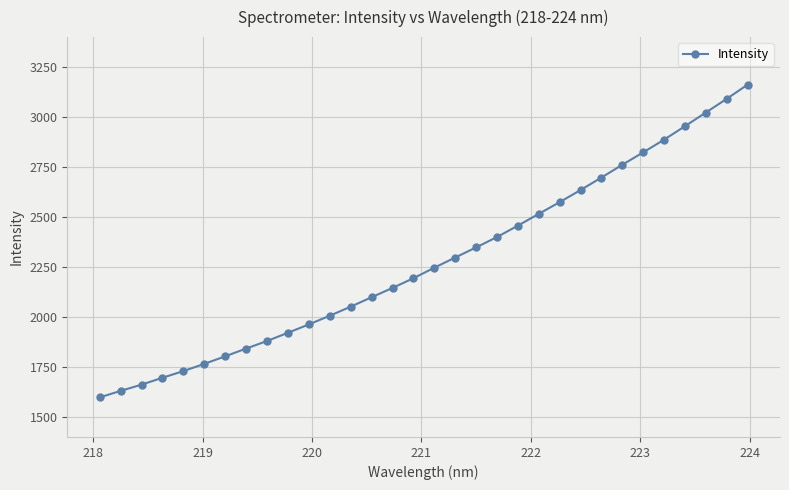

Reading right to left, list all the values displayed in this chart.

3162.2	3091.4	3022.9	2954.5	2887.1	2823.6	2761.5	2697.6	2635.0	2574.6	2516.0	2457.1	2400.0	2348.1	2297.6	2246.6	2193.9	2145.5	2098.9	2051.8	2006.4	1963.1	1921.2	1880.1	1842.2	1803.4	1765.7	1729.5	1696.2	1661.7	1630.5	1598.0